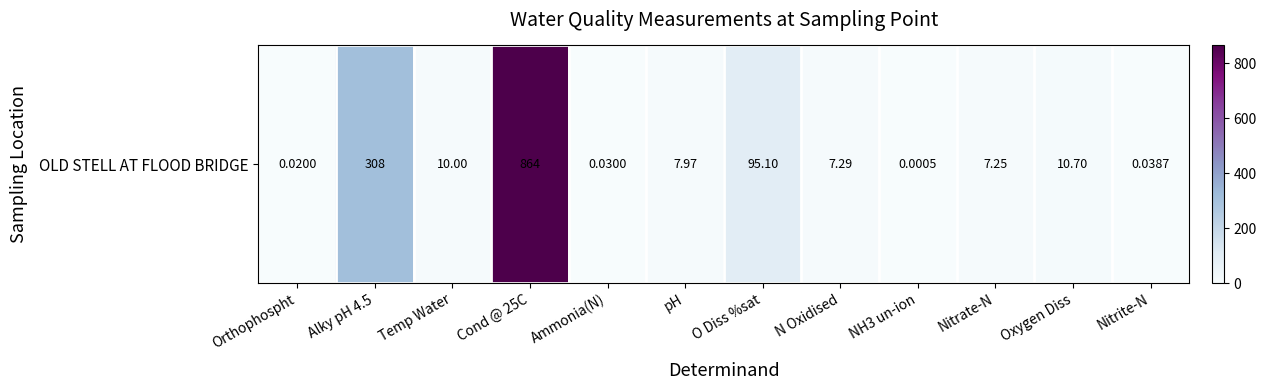

Where does the data first go above 7?

Alky pH 4.5